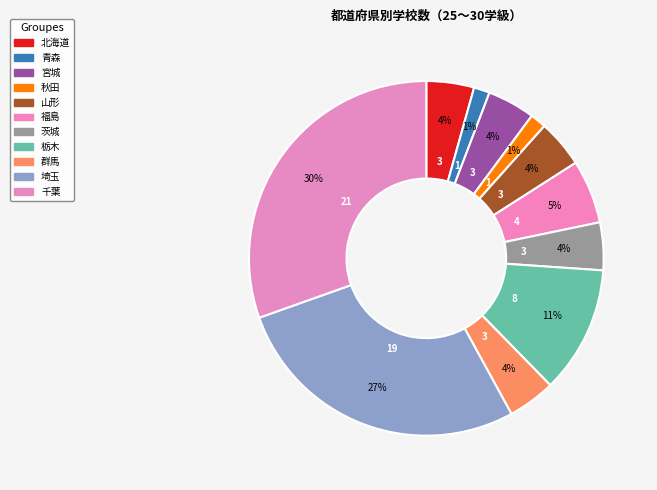

The 茨城 slice represents 4% of the pie. True or false?

True